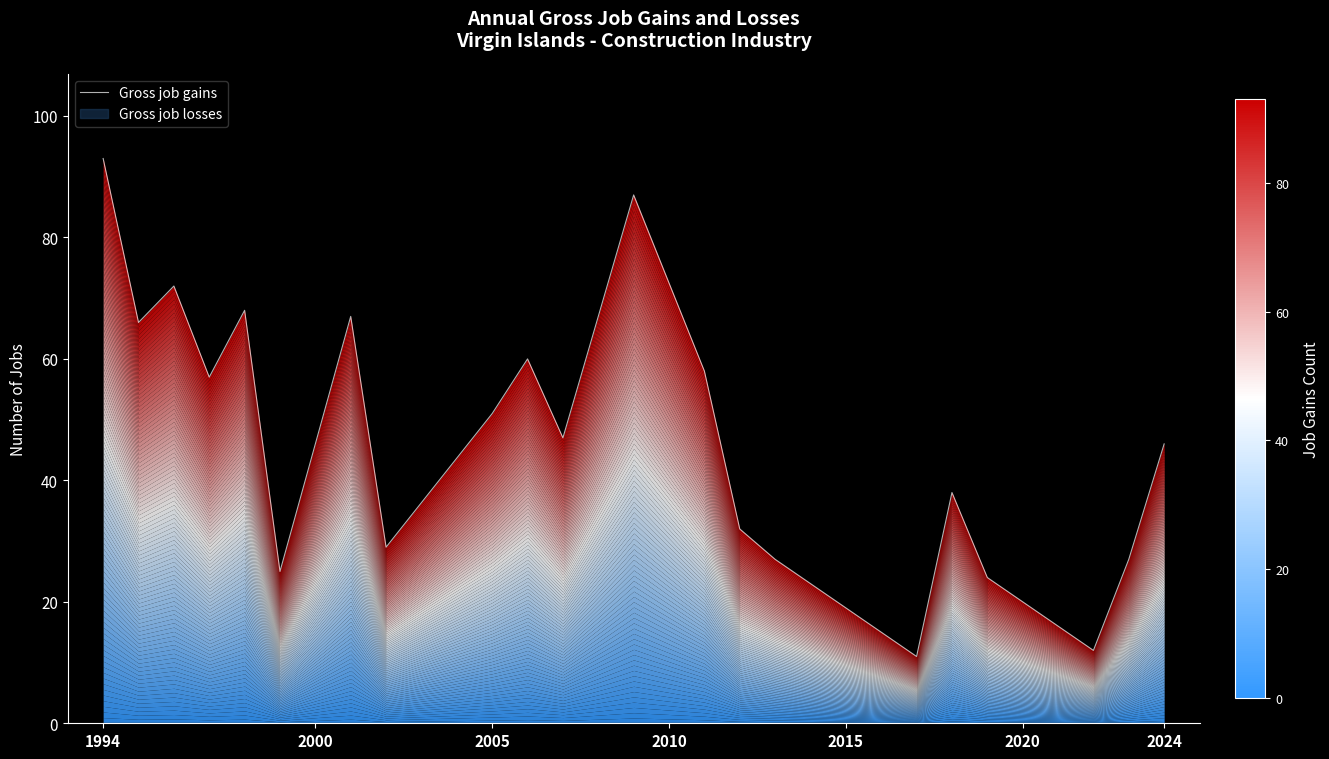

Which has a higher value, 1994 or 2010?

1994